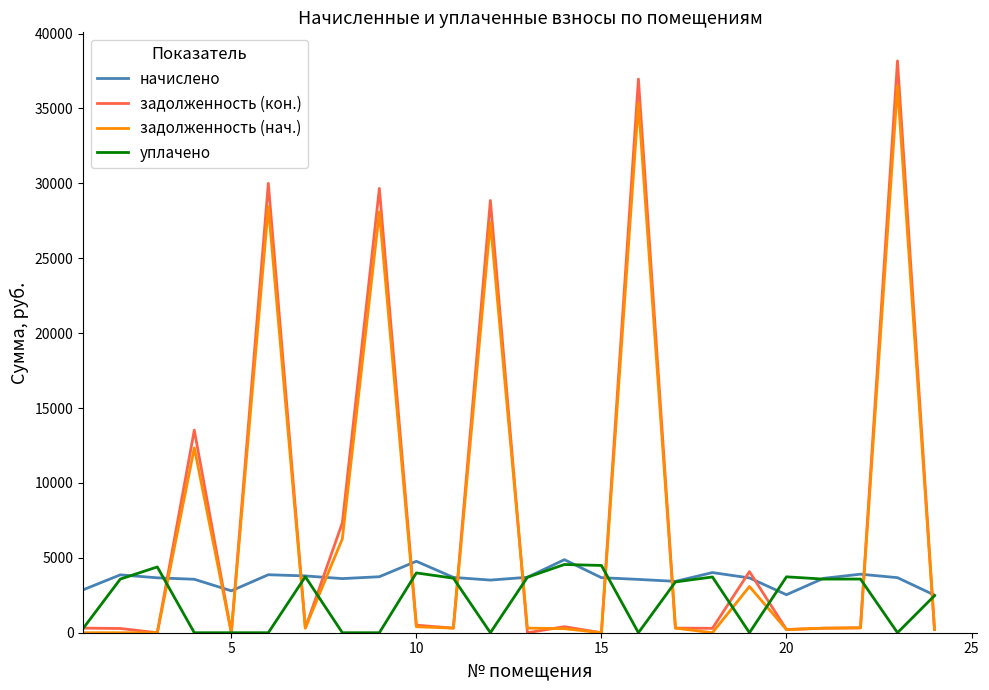

Which series has the largest range (max minus min)?

задолженность (кон.)